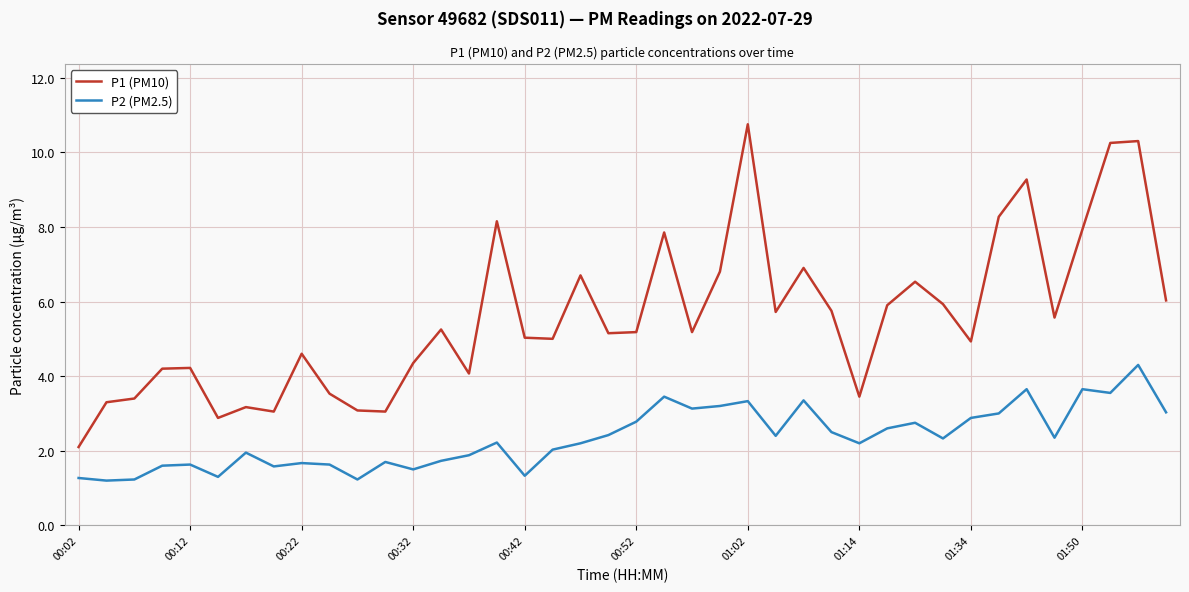

List the series in order of their overall mean, highest first.

P1 (PM10), P2 (PM2.5)